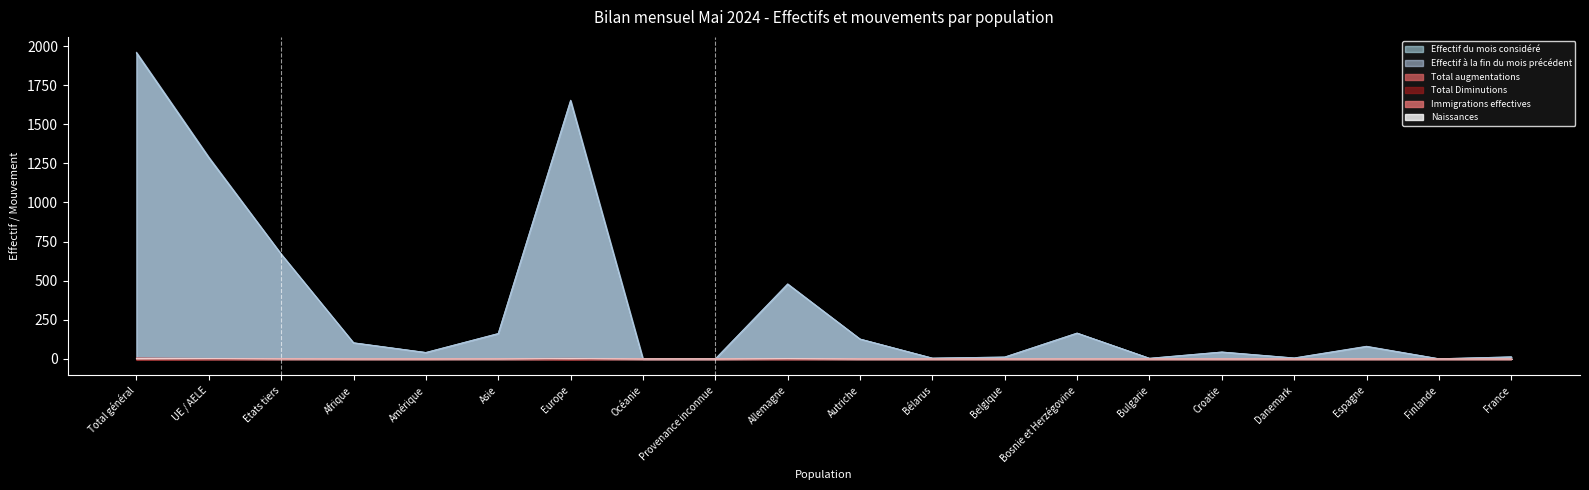

What is the spread (max minus min) of values at Bélarus?

5